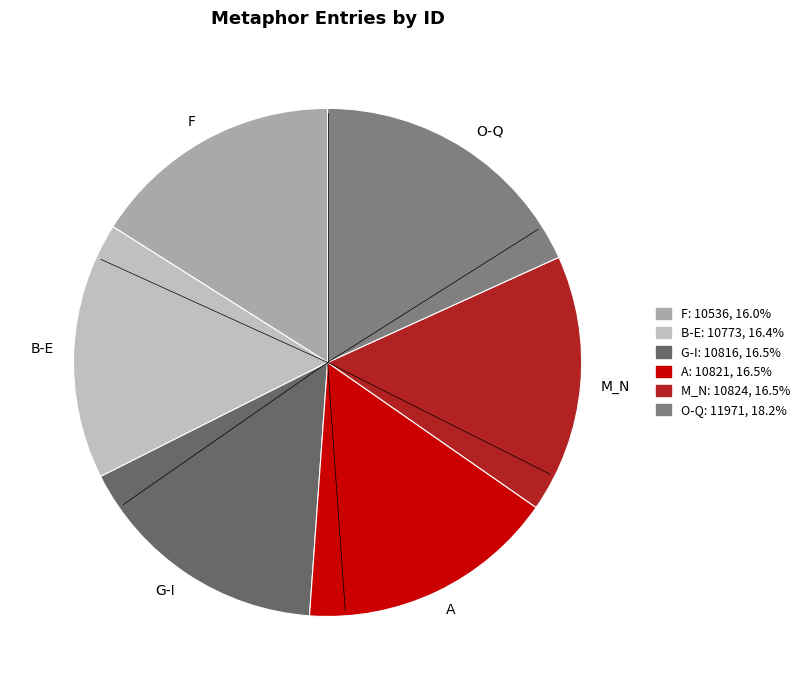

Combined, do A and M_N account for over 50%?

No